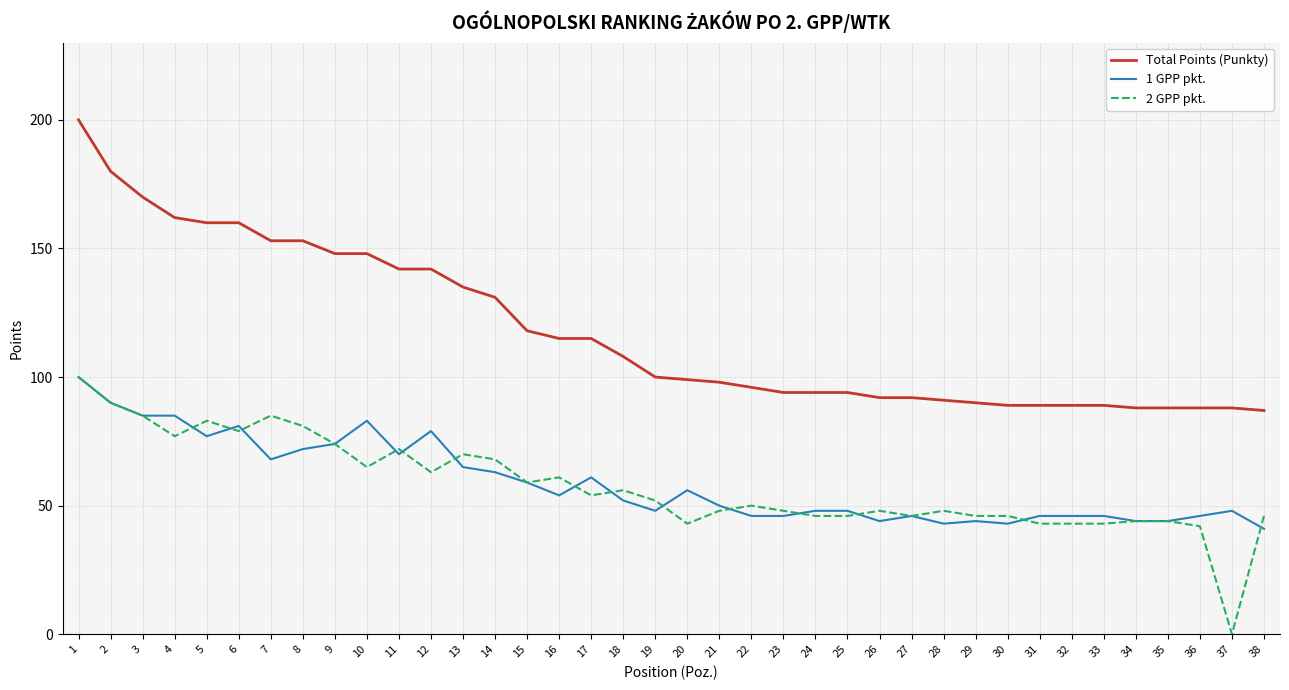

At which category does 2 GPP pkt. reach its first local valley?

4